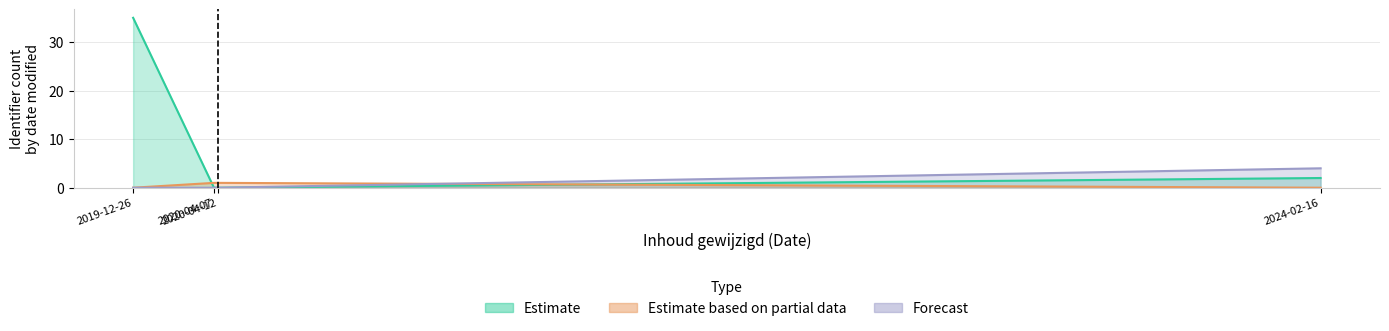

Reading right to left, transcribe all the data shown in this chart.

Estimate: 2	0	0	35
Estimate based on partial data: 0	1	1	0
Forecast: 4	0	0	0